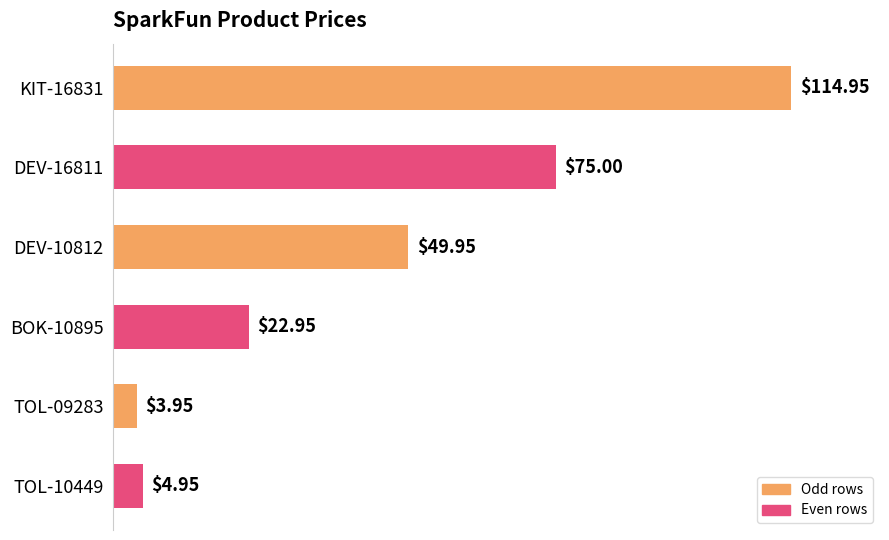

What is the change in value from TOL-09283 to TOL-10449?

+1.0